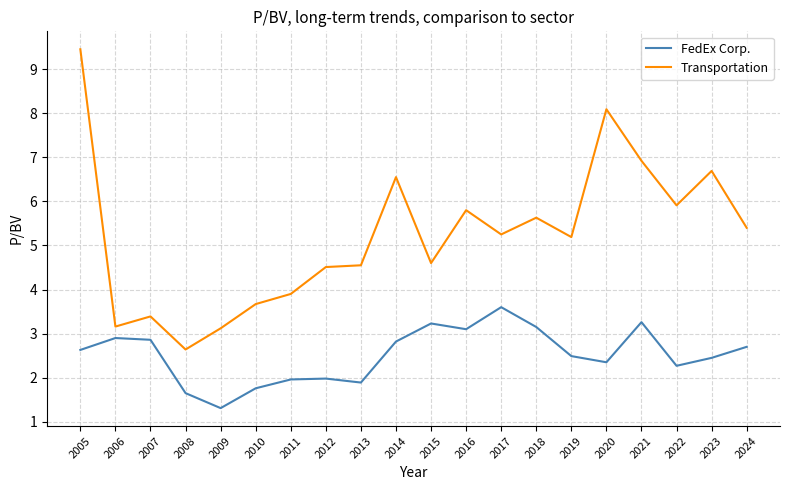

At 2020, list the series in order from largest to smallest.

Transportation, FedEx Corp.